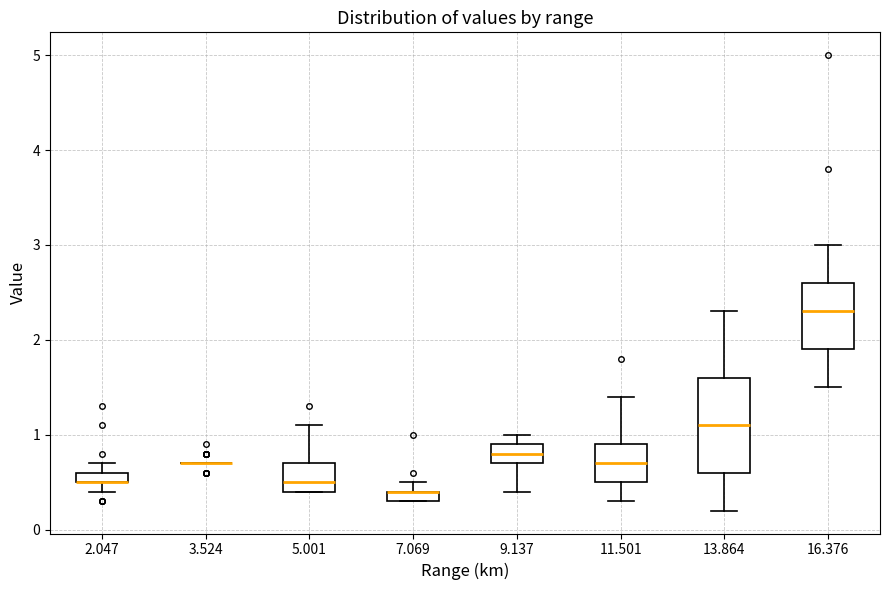

Where does the upper whisker of the box at x = 11.501 end on the y-axis? The values are not printed on the chart, so give them approximately, as read against the axis.

1.4